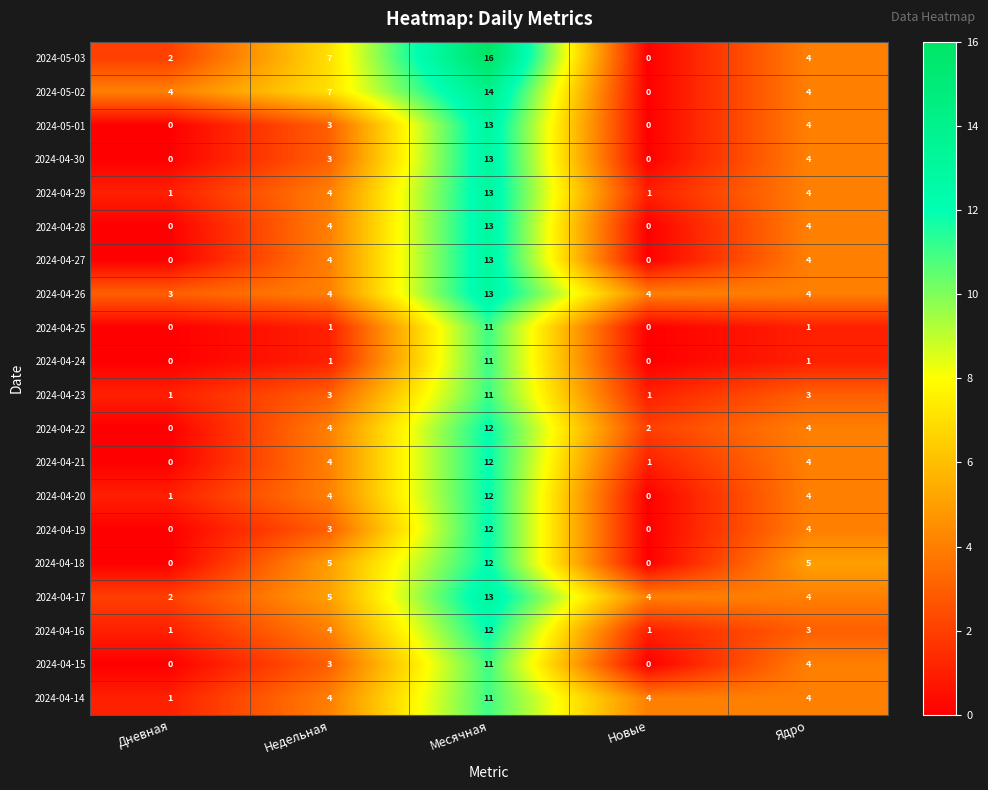

List the labels in order of 2024-05-03 value, smallest first.

Новые, Дневная, Ядро, Недельная, Месячная